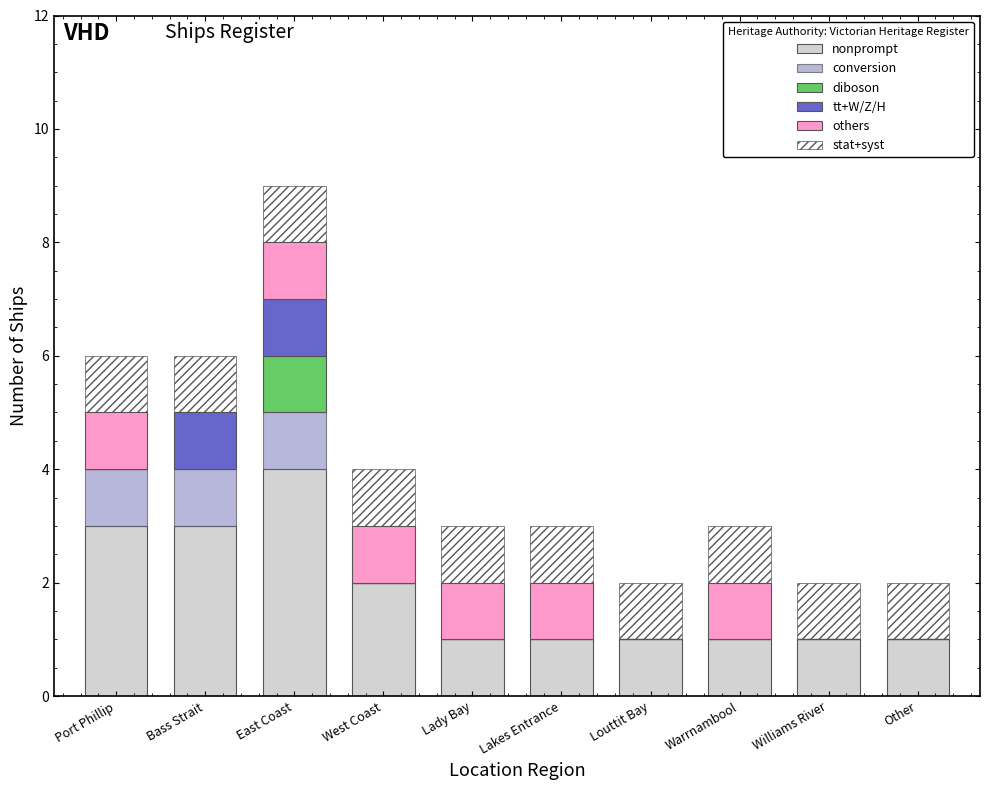

How many data points does each series have?

10